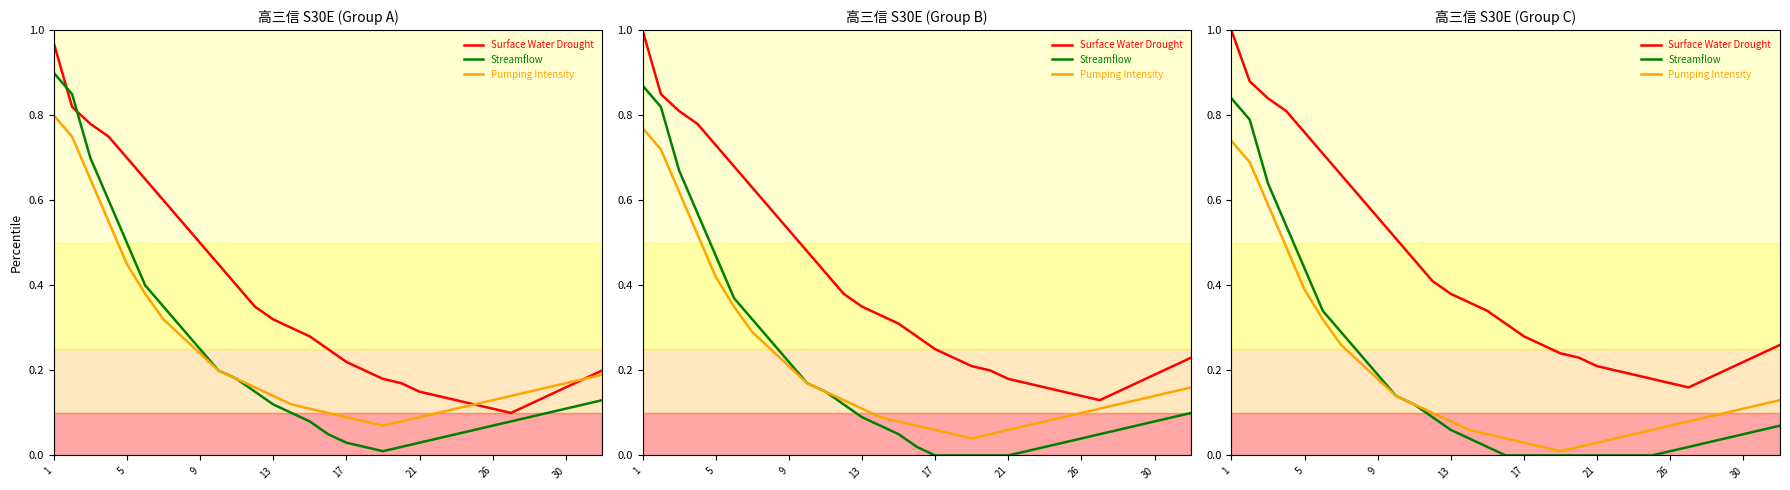

The Surface Water Drought series shows 0.5 at 9. True or false?

True